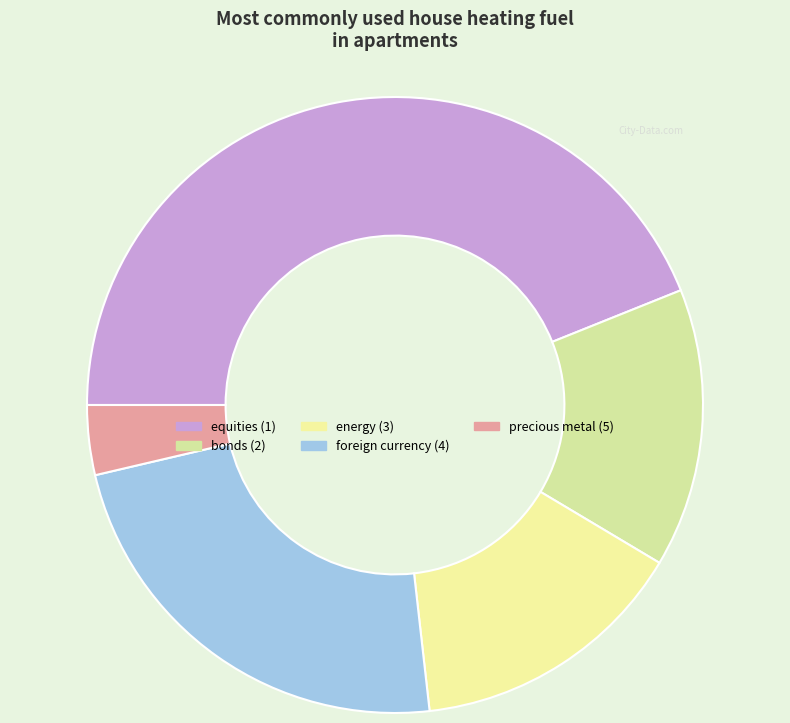

Do energy (3) and bonds (2) together represent more than half of the pie?

No